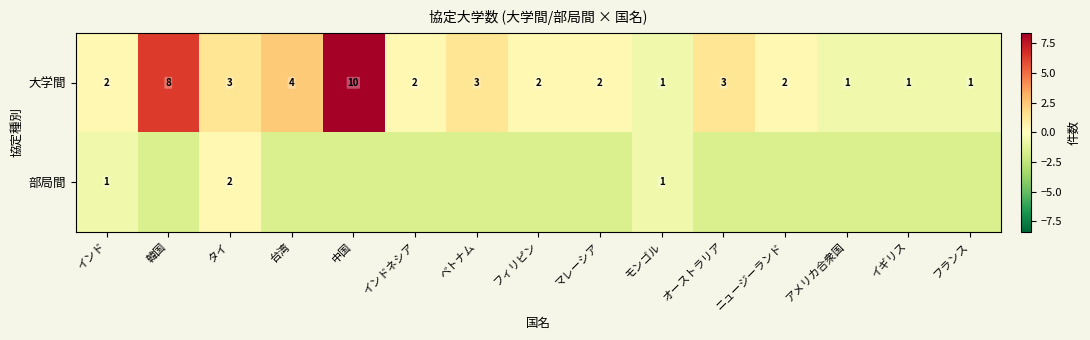

Rank the series at インド from highest to lowest value.

大学間, 部局間